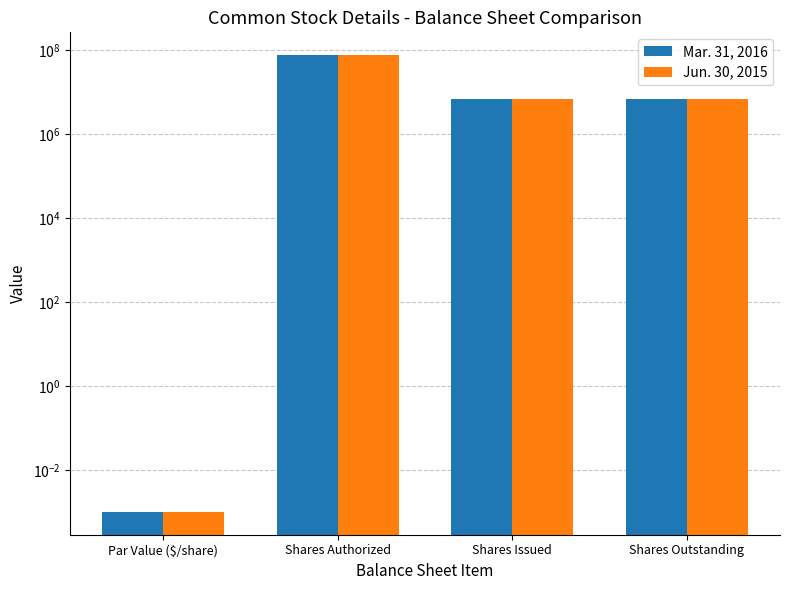

What is the difference between the maximum and minimum values in the Jun. 30, 2015 series?

75000000.0